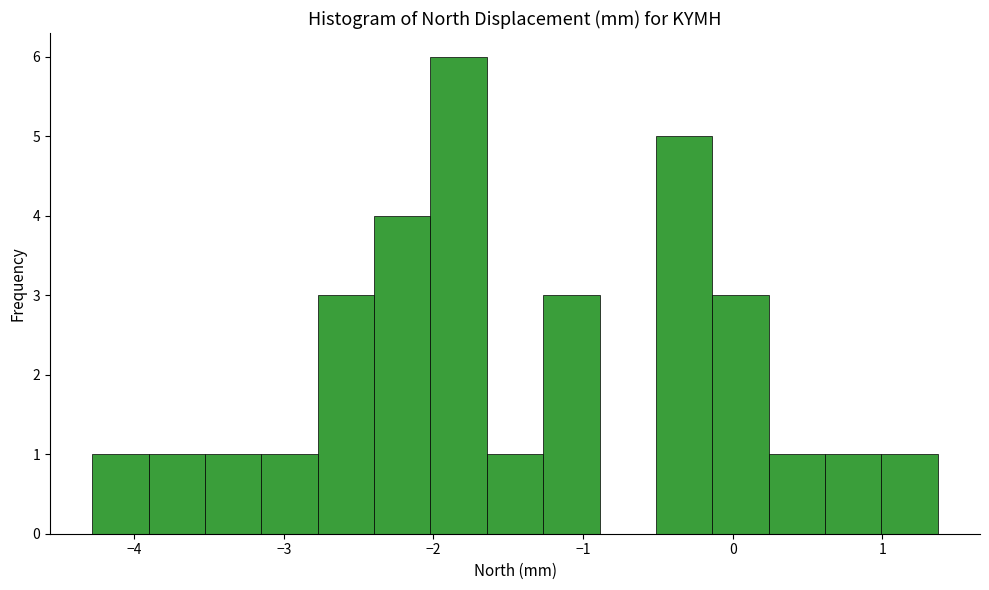

Read against the x-axis, roughly where is the centre of the tallest bar?

-1.8